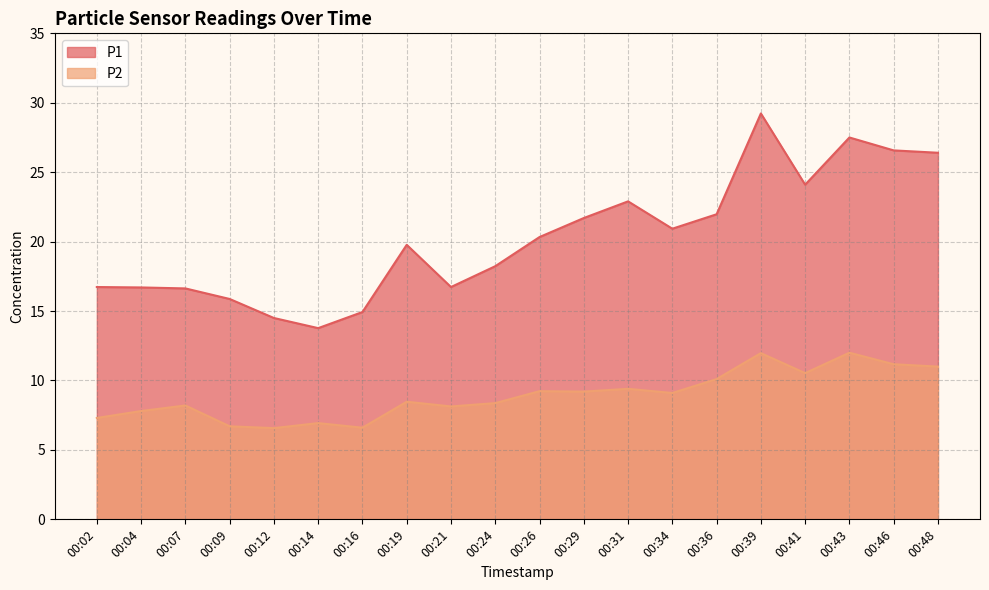

True or false: P2 has a value of 8.5 at 00:19.

True